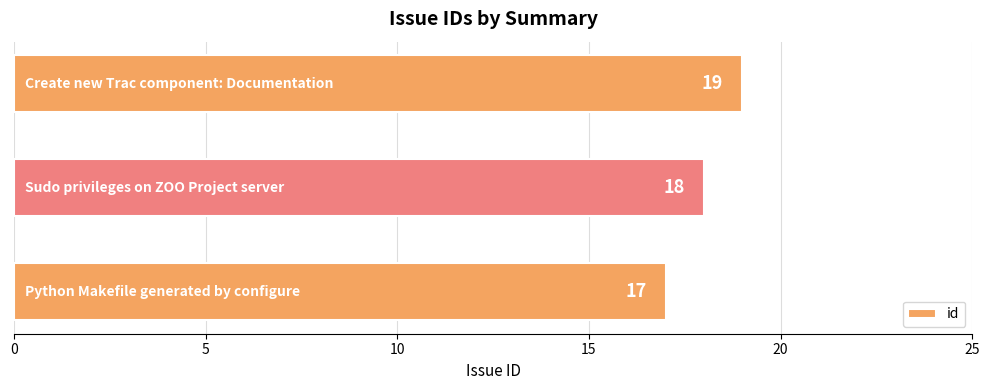

What is the greatest value displayed?

19